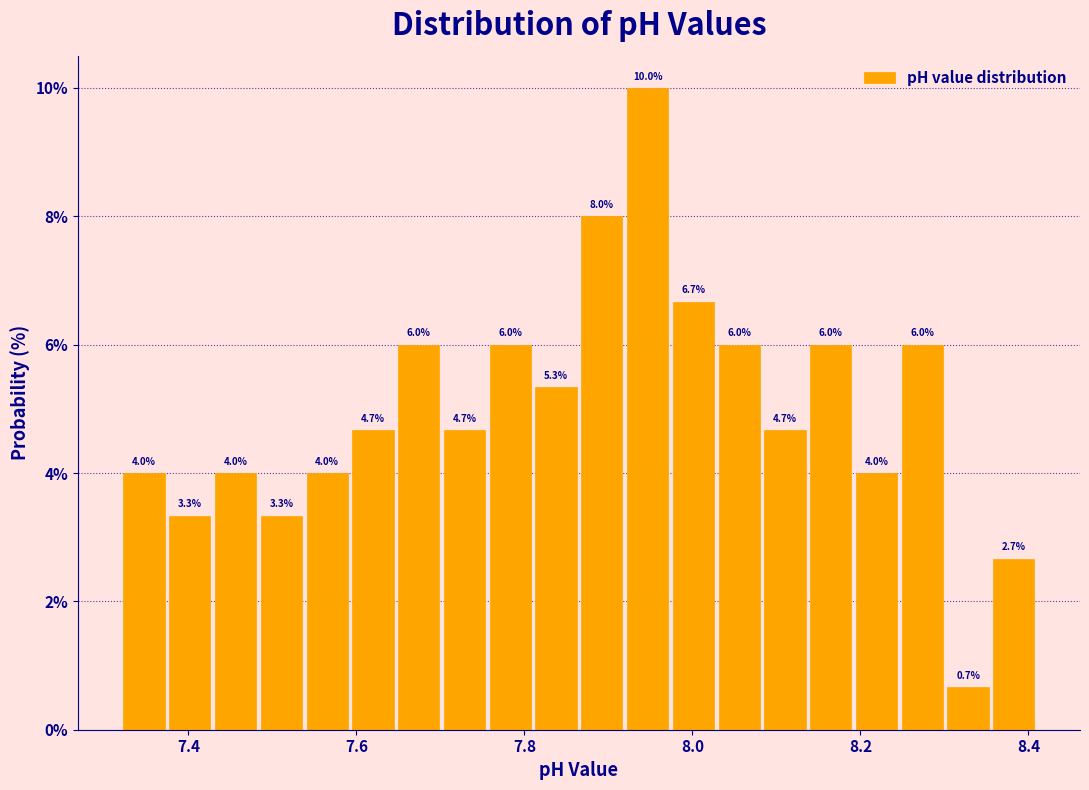

Read against the x-axis, roughly where is the centre of the tallest bar?

7.94